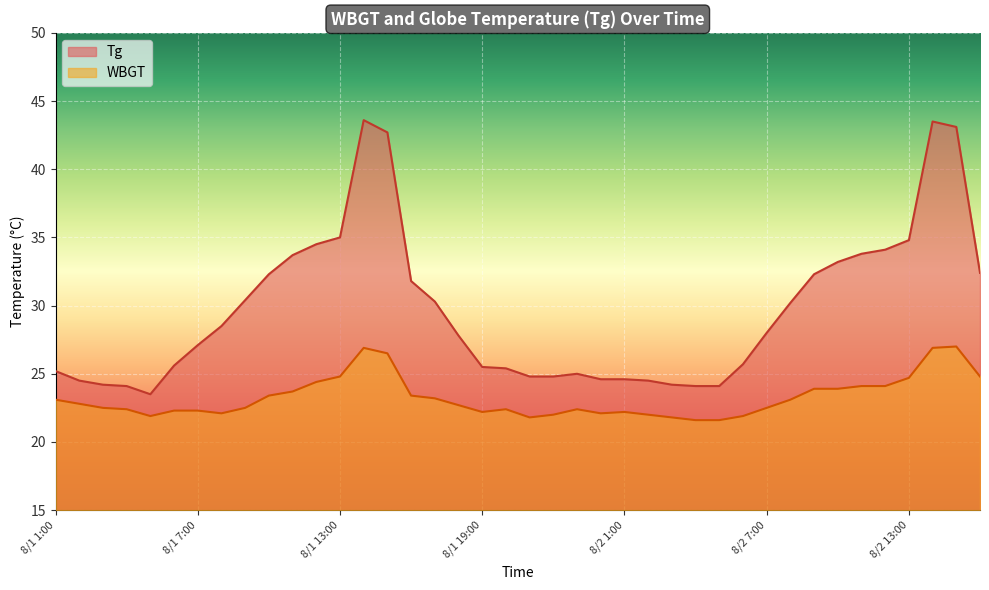

What are all the series names shown in the legend?

Tg, WBGT